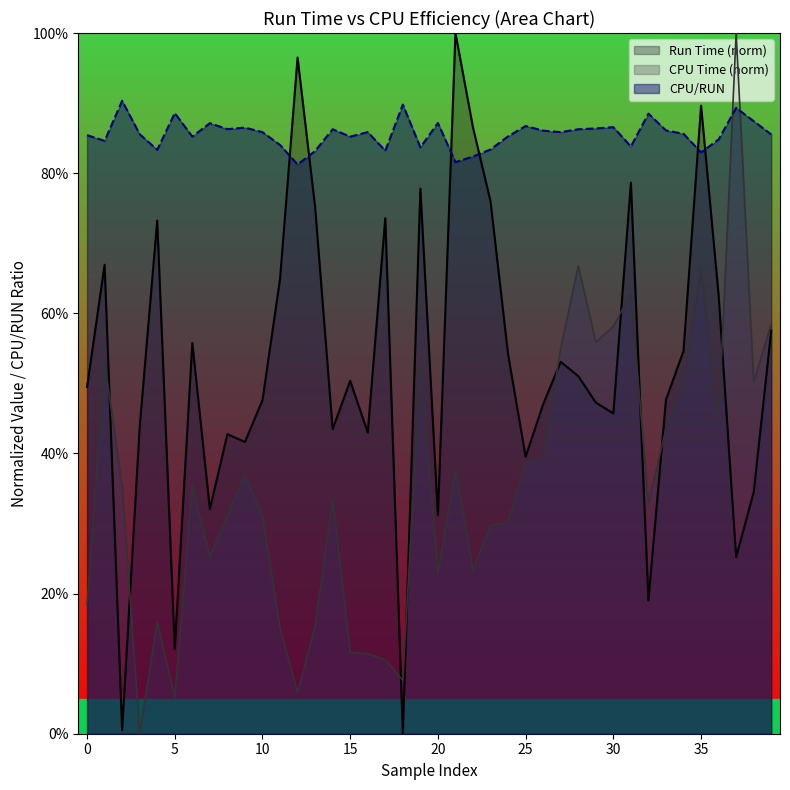

The value at 15 is 0.9. True or false?

True